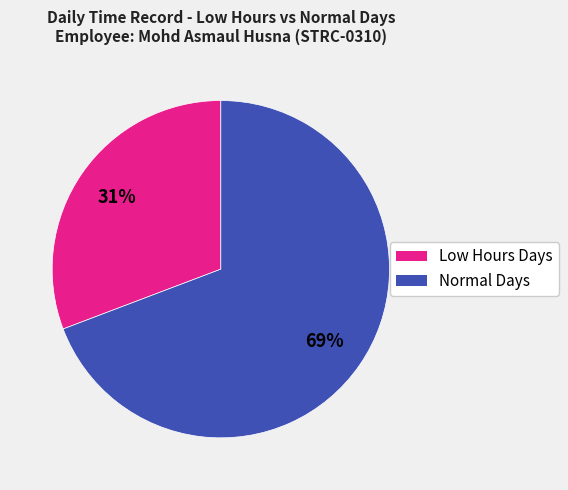

How many segments does this pie chart have?

2